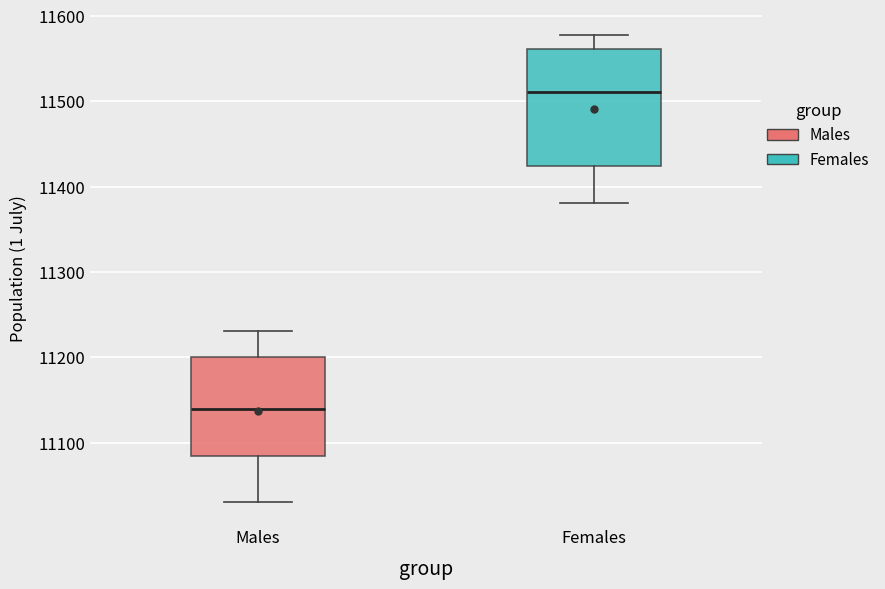

Reading left to right, transcribe this box plot: for each box, give where its median line is, the range the box spans, and where its two whiskers end, as read against the y-axis. The values are not printed on the chart, so give them approximately, as read against the axis.

Males: median 11140, box 11090 to 11200, whiskers 11030 to 11230
Females: median 11510, box 11420 to 11560, whiskers 11380 to 11580